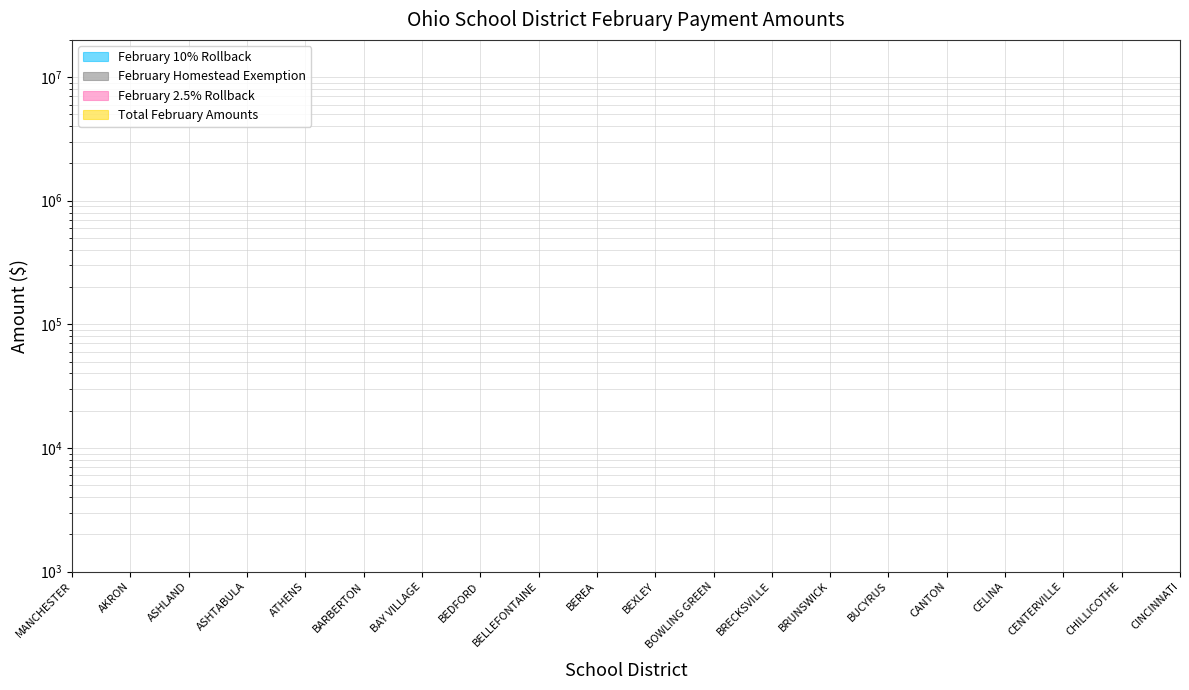

How many intersections are there between February 2.5% Rollback and Total February Amounts?

3